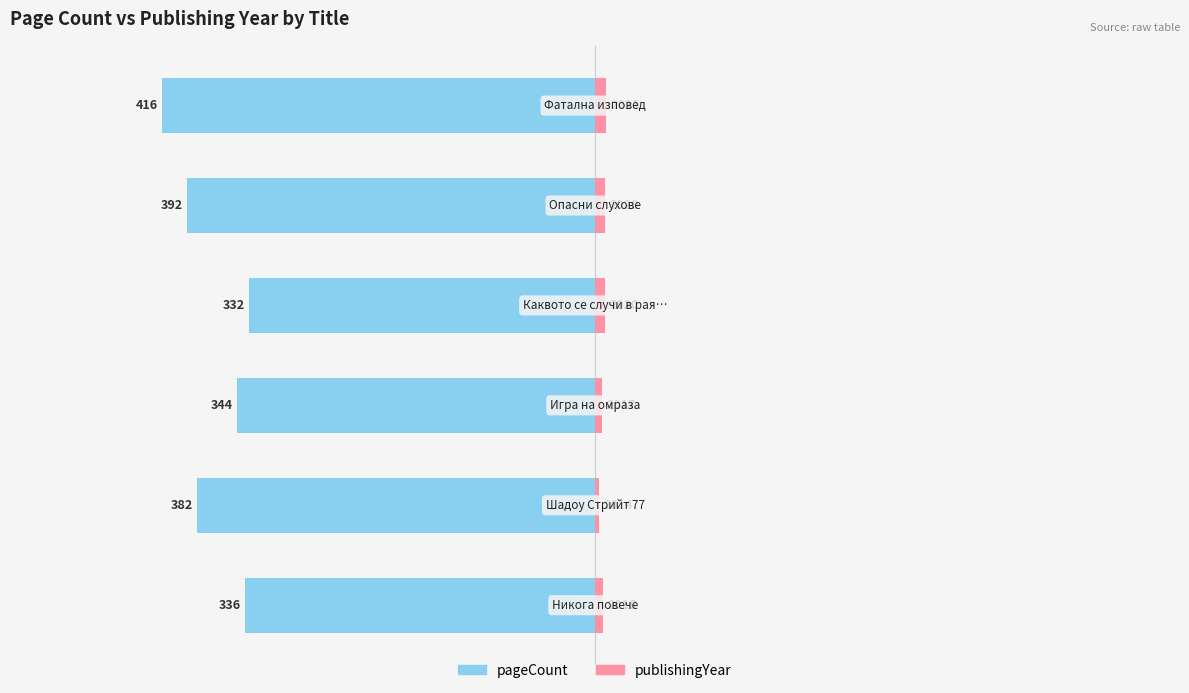

Reading left to right, what are all the values shown in this chart?

pageCount: 0=-336	1=-382	2=-344	3=-332	4=-392	5=-416
publishingYear: 0=8	1=4	2=7	3=10	4=10	5=11